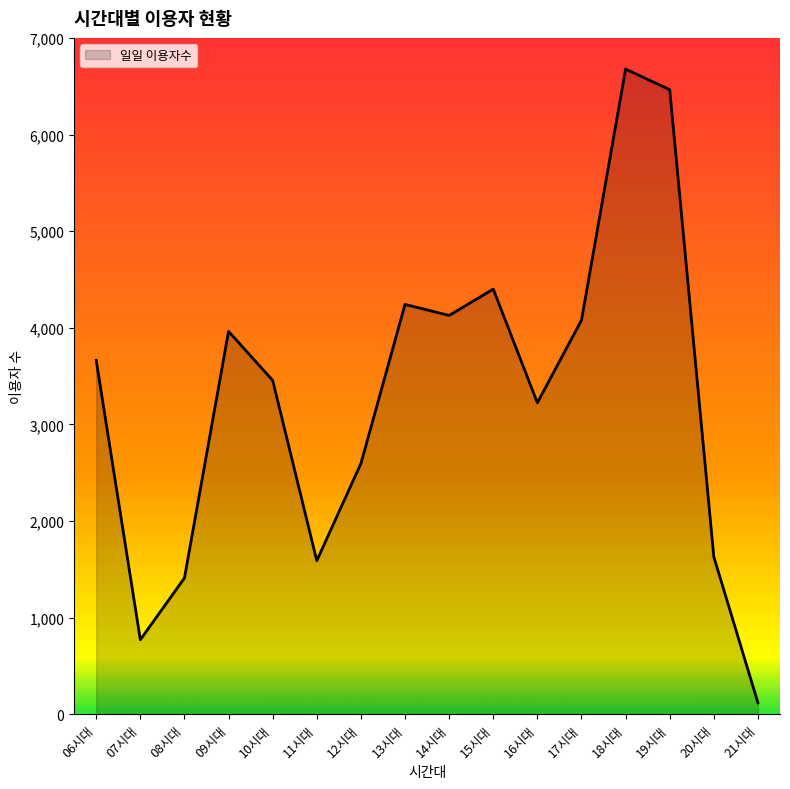

Approximately how many times larger is the value at 08시대 compared to 09시대?

0.4